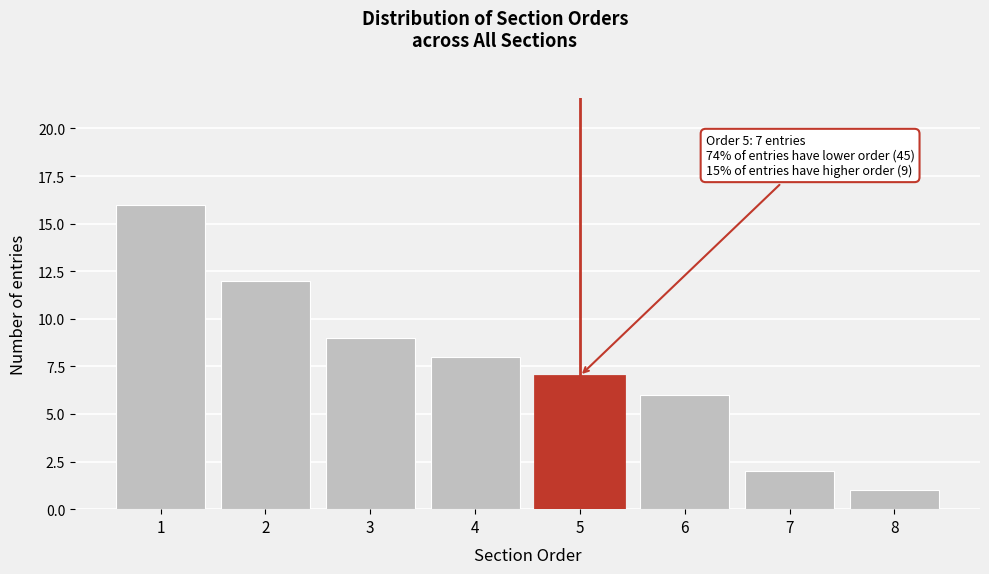

Reading right to left, extract all data points from this chart.

8=1	7=2	6=6	5=7	4=8	3=9	2=12	1=16